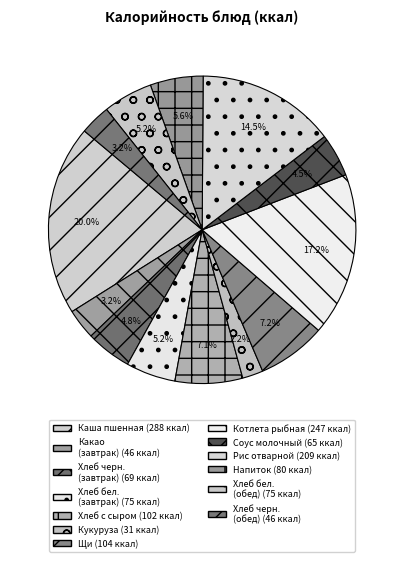

Count the number of slices in the pie.

13